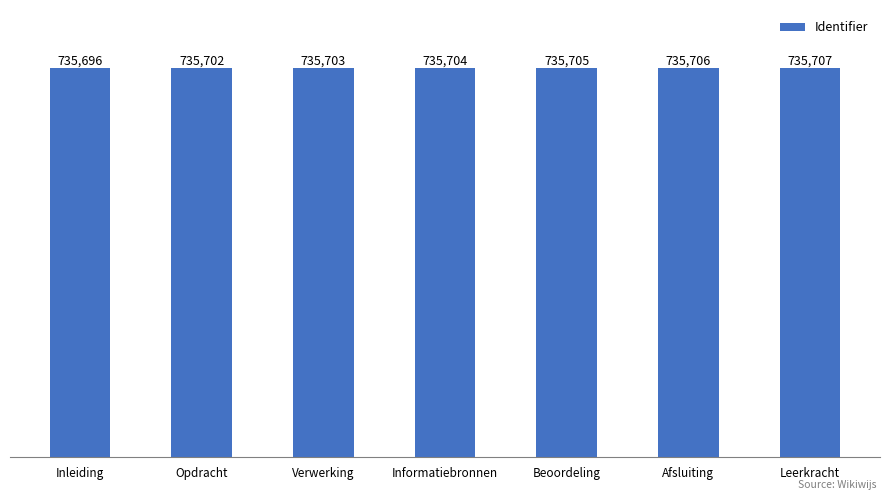

What is the smallest value displayed?

735696